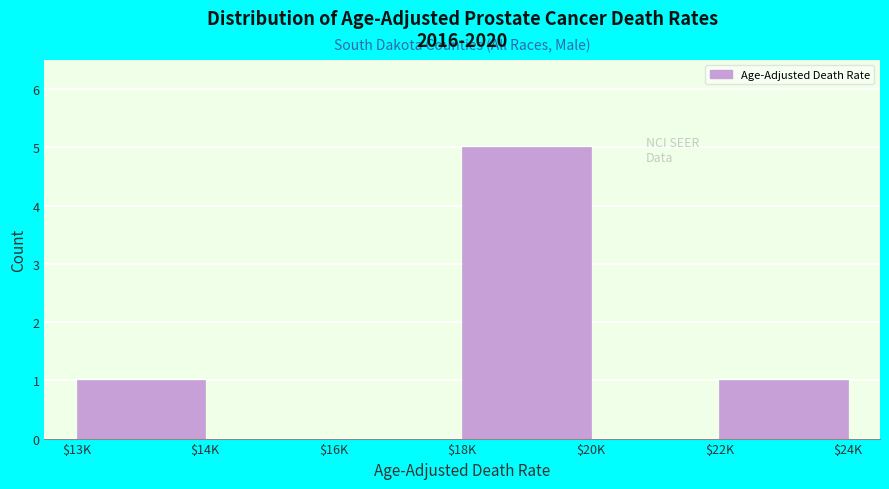

What is the maximum value shown in the chart?

5